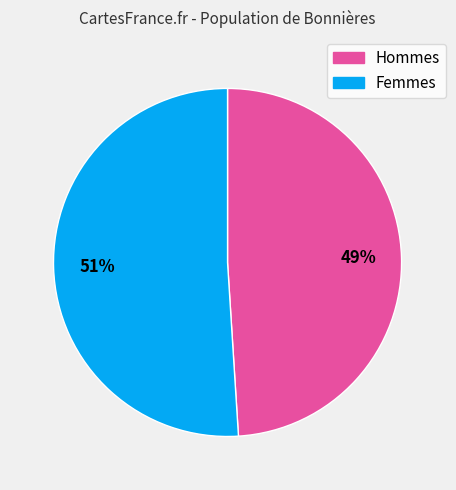

Combined, do Femmes and Hommes account for over 50%?

Yes